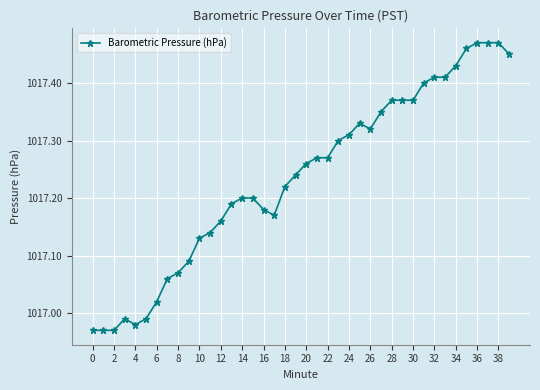

True or false: there are more than 0 points higher than both neighbors.

True